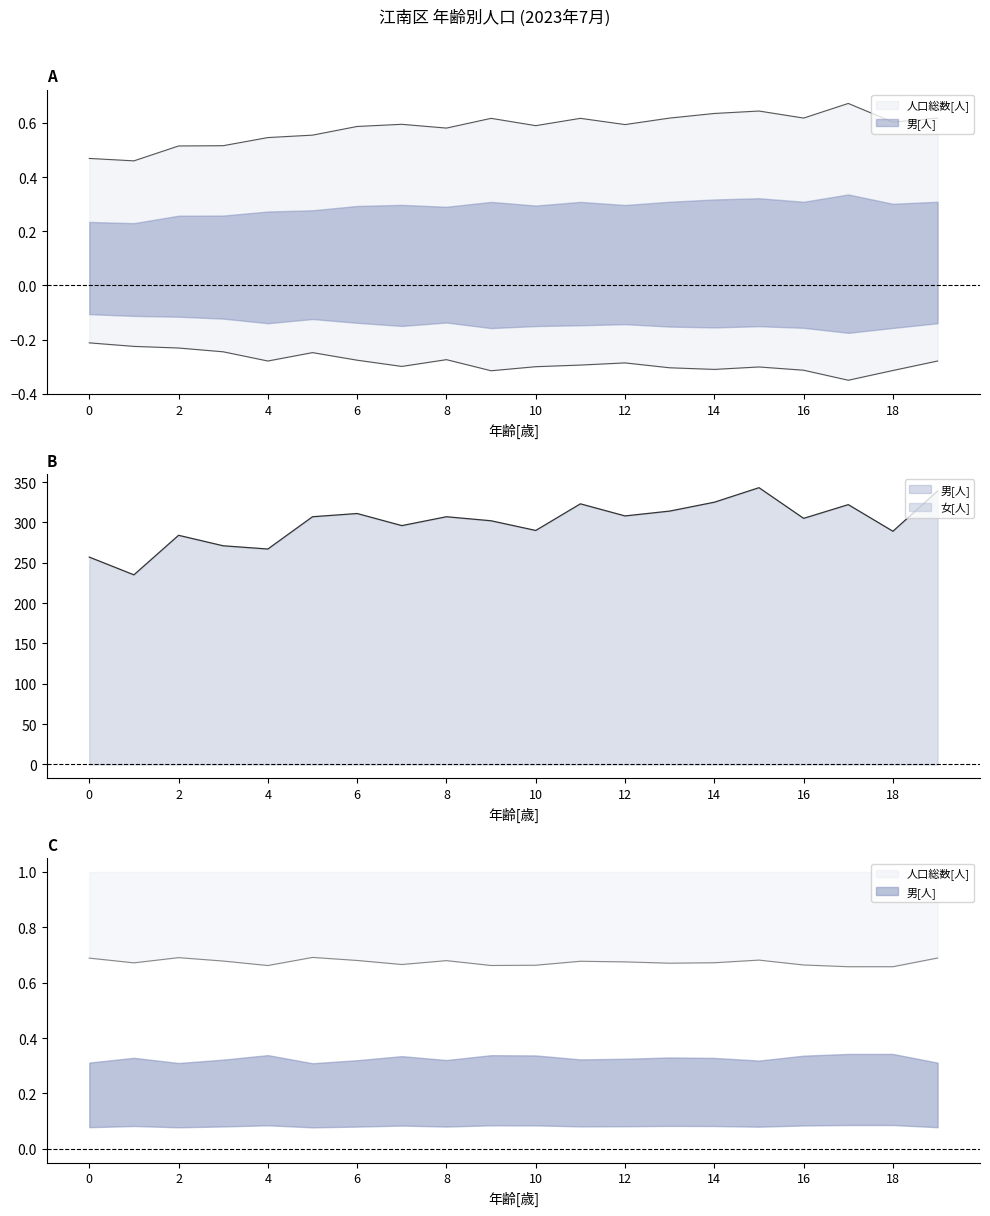

At which category is the sum across all series the highest?

15